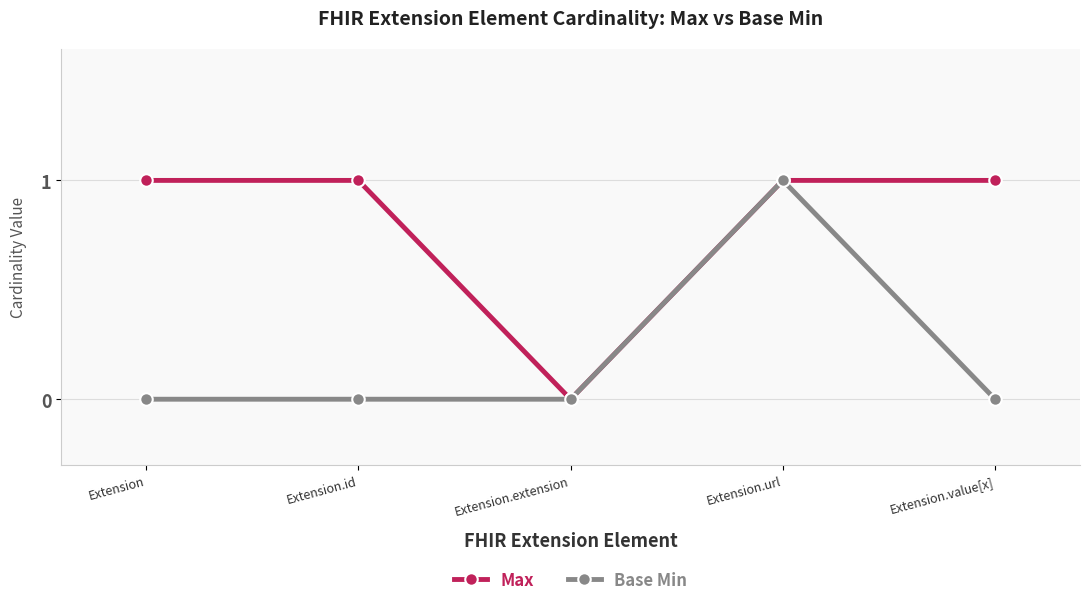

Rank the series by their average value, from highest to lowest.

Max, Base Min